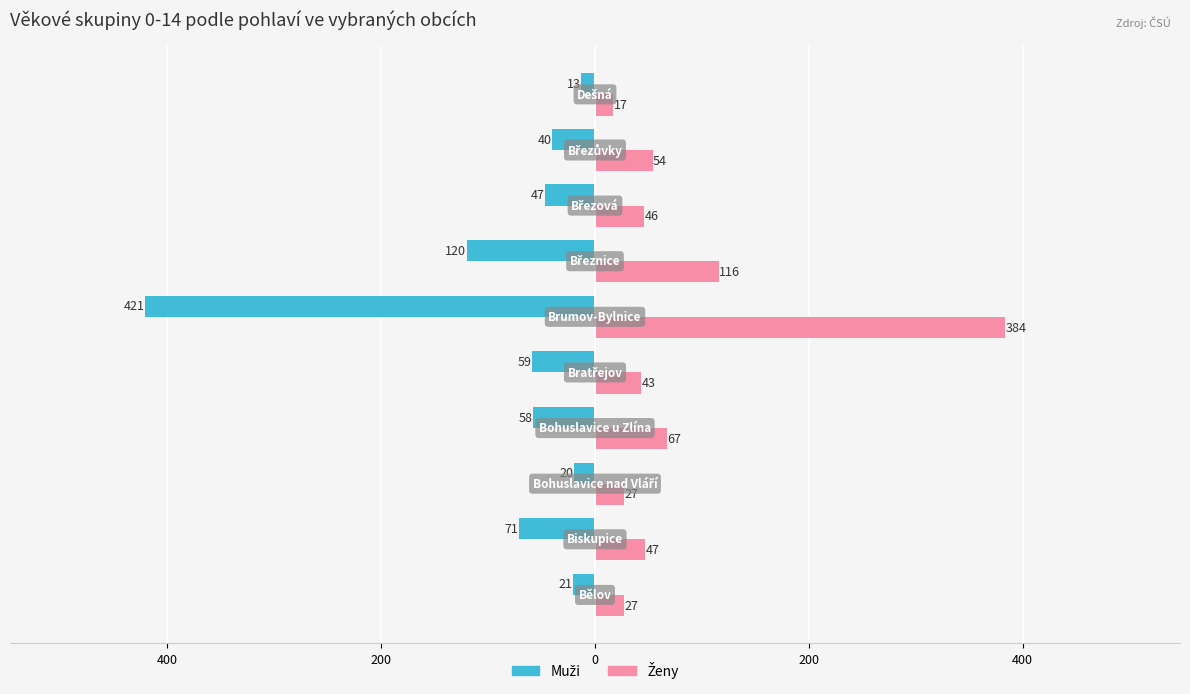

What are all the series names shown in the legend?

Muži, Ženy